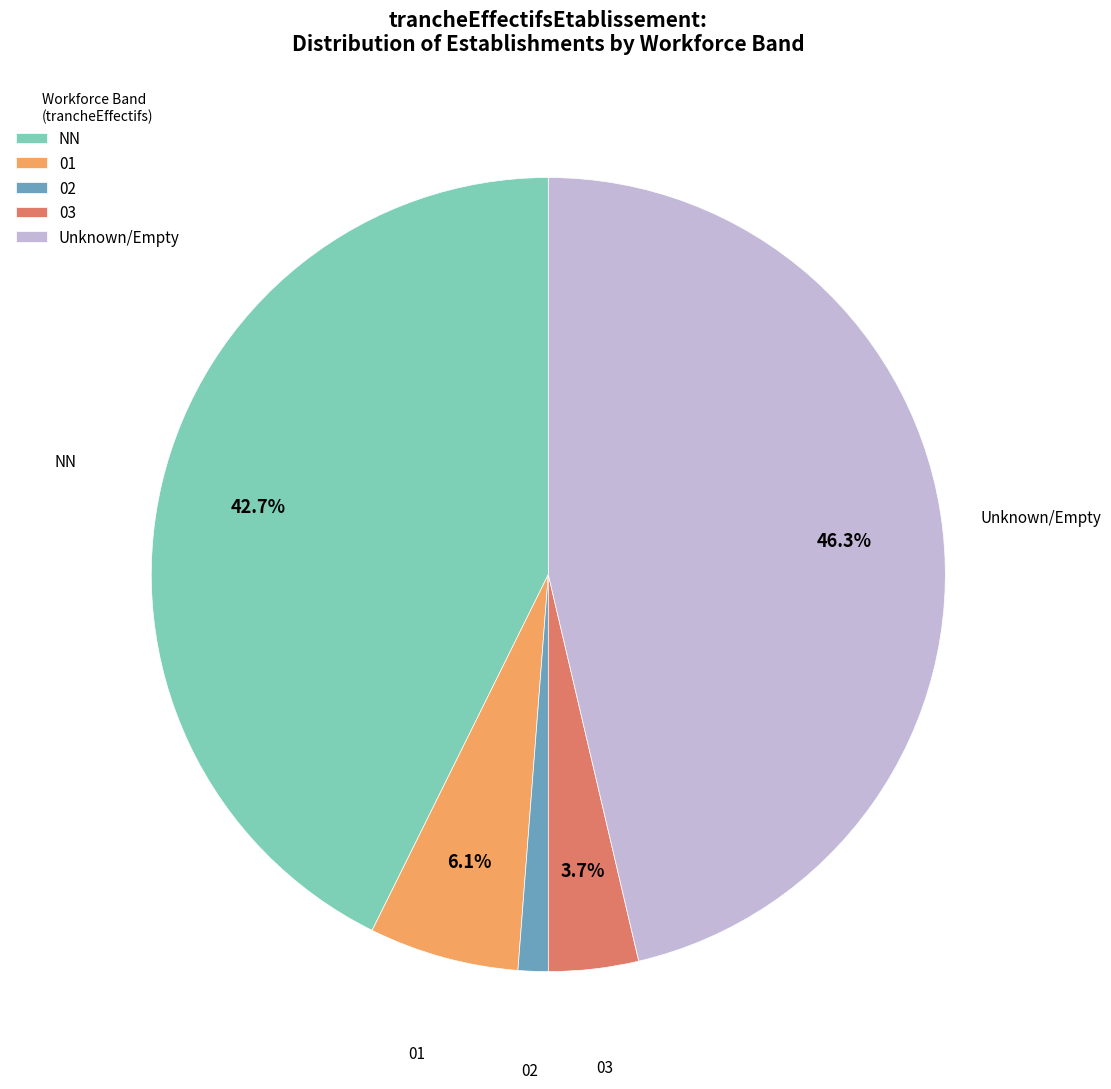

Is it true that 01 is 1% of the pie?

False